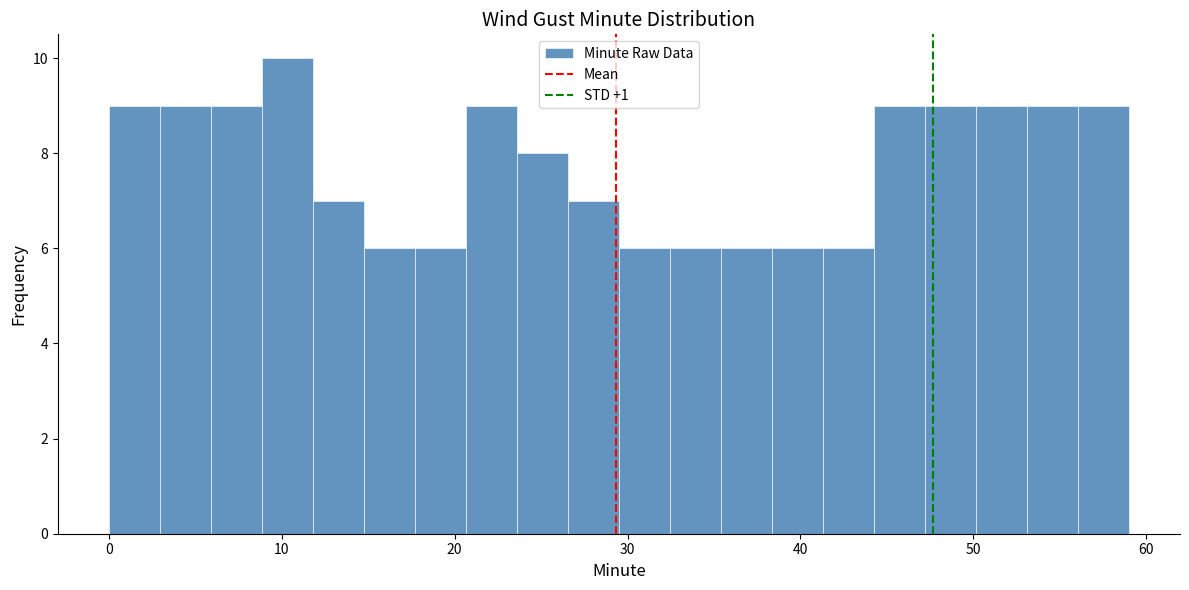

Read against the x-axis, roughly where is the centre of the tallest bar?

10